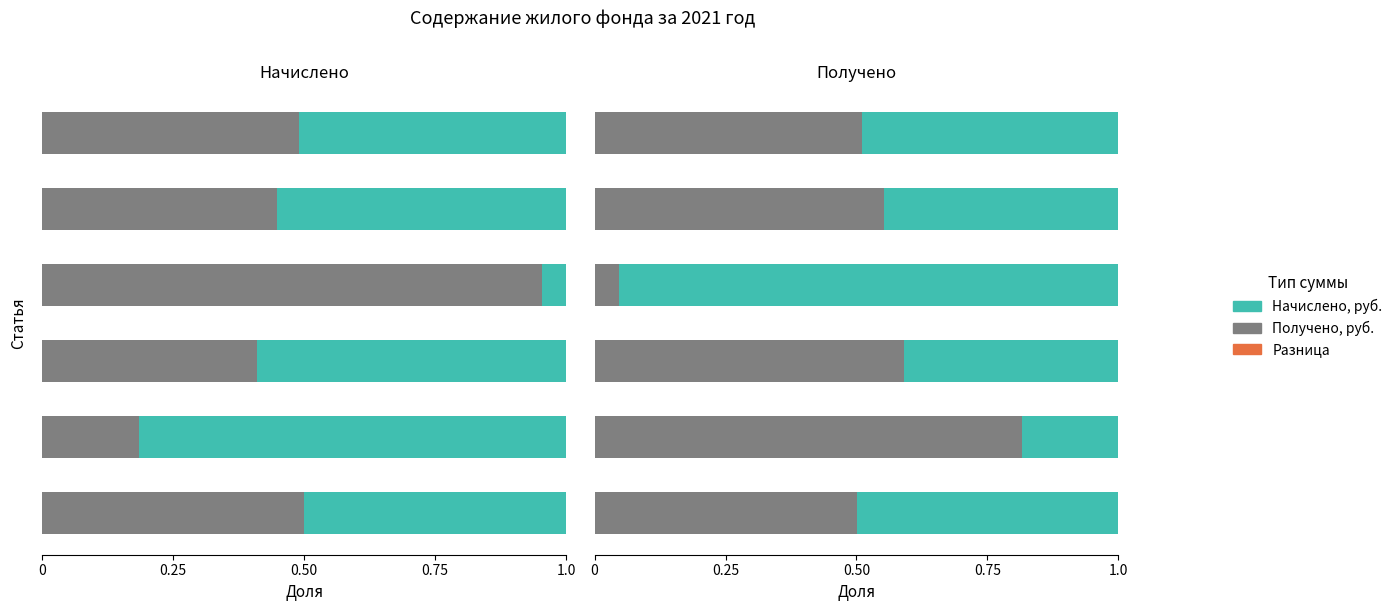

At 0.50, list the series in order from largest to smallest.

Начислено, руб., Разница, Получено, руб.